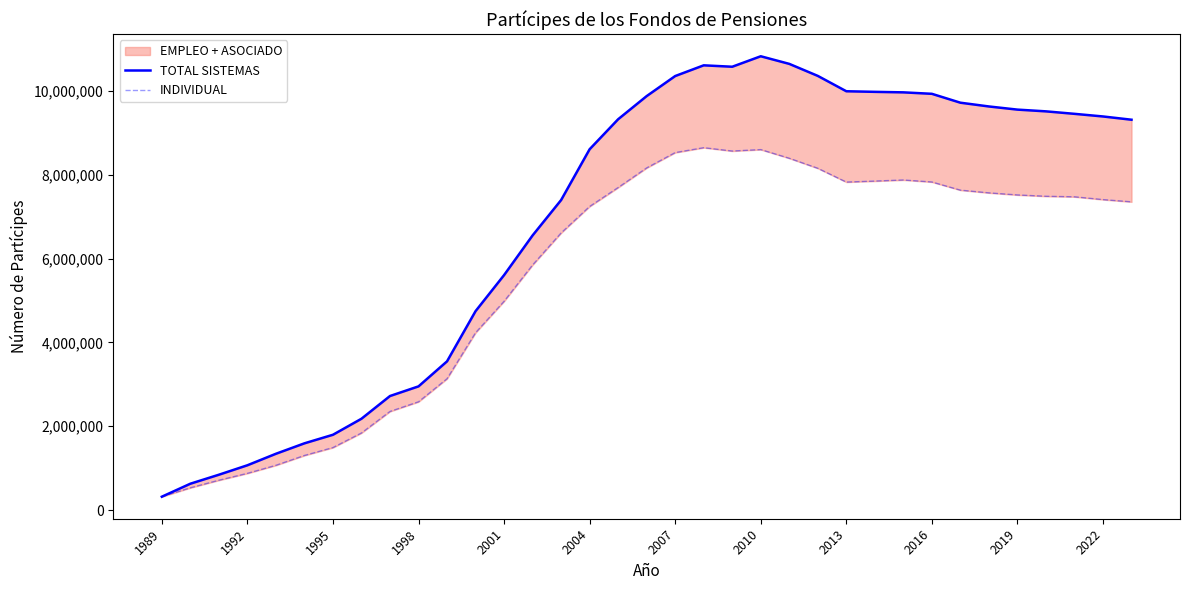

What is the label of the 10th point from the left?

1998